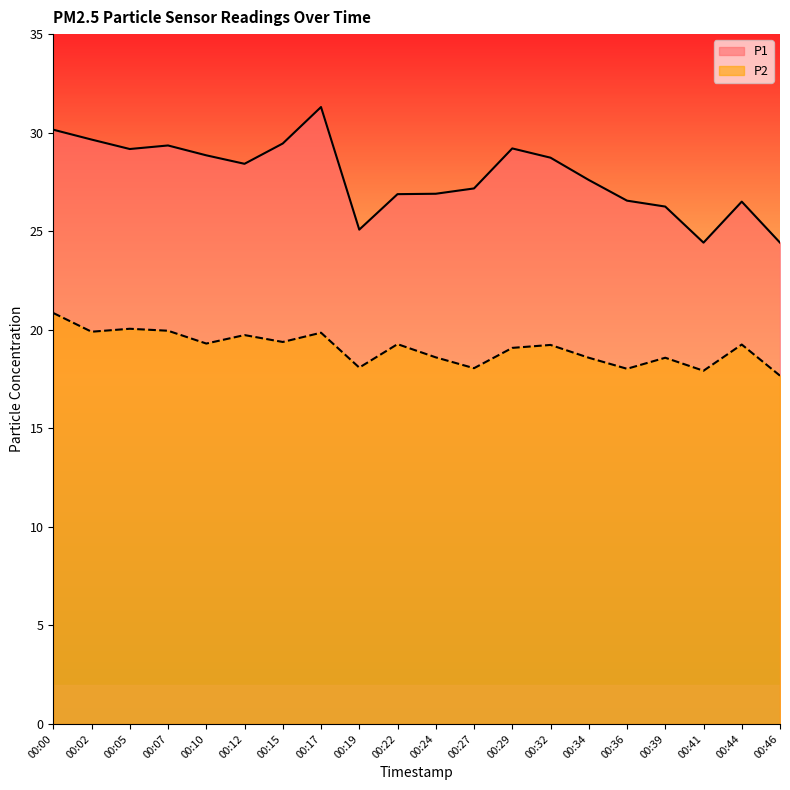

How many lines are shown in the chart?

2